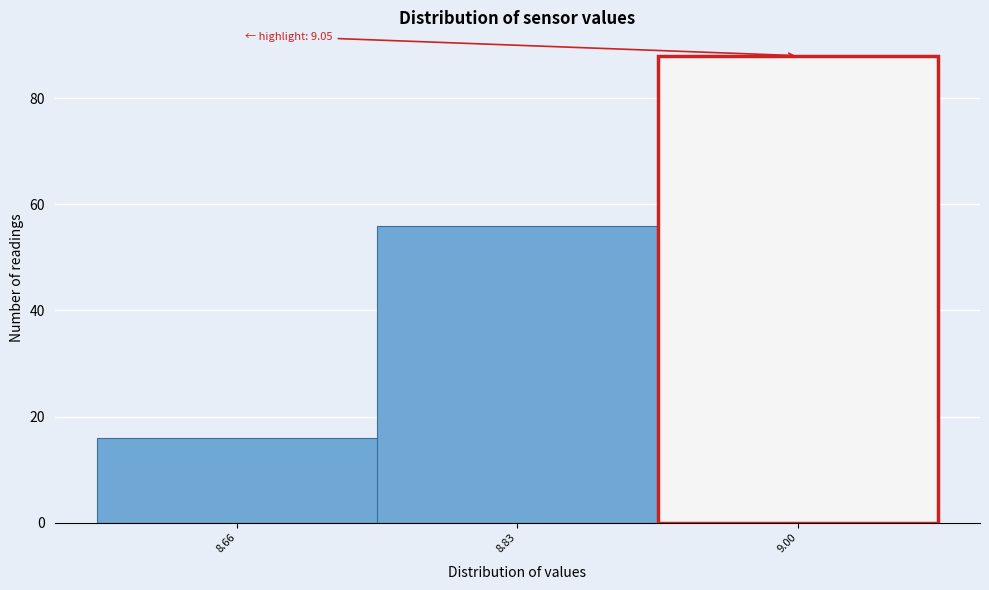

Reading right to left, transcribe all the data shown in this chart.

88	56	16